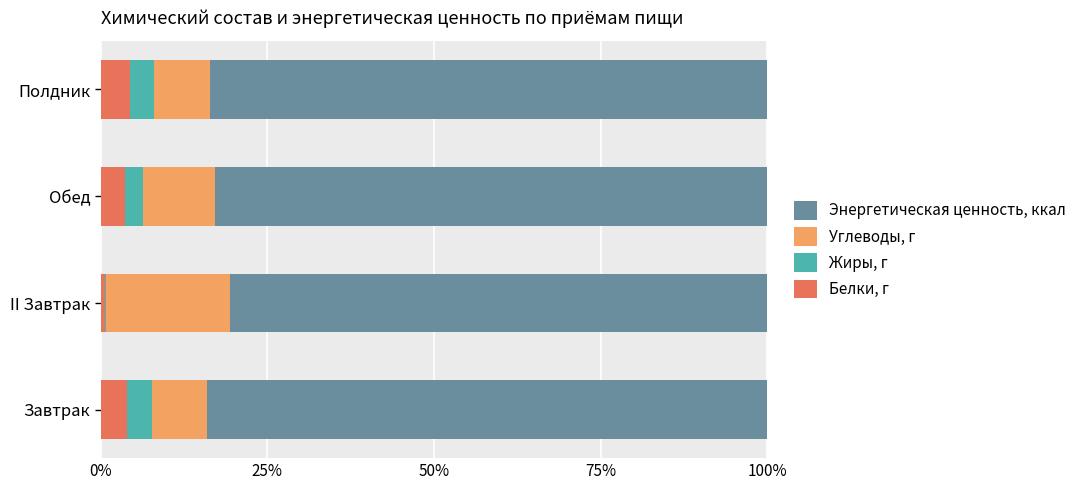

What is the sum of the Белки, г values at Полдник and Завтрак?

8.3